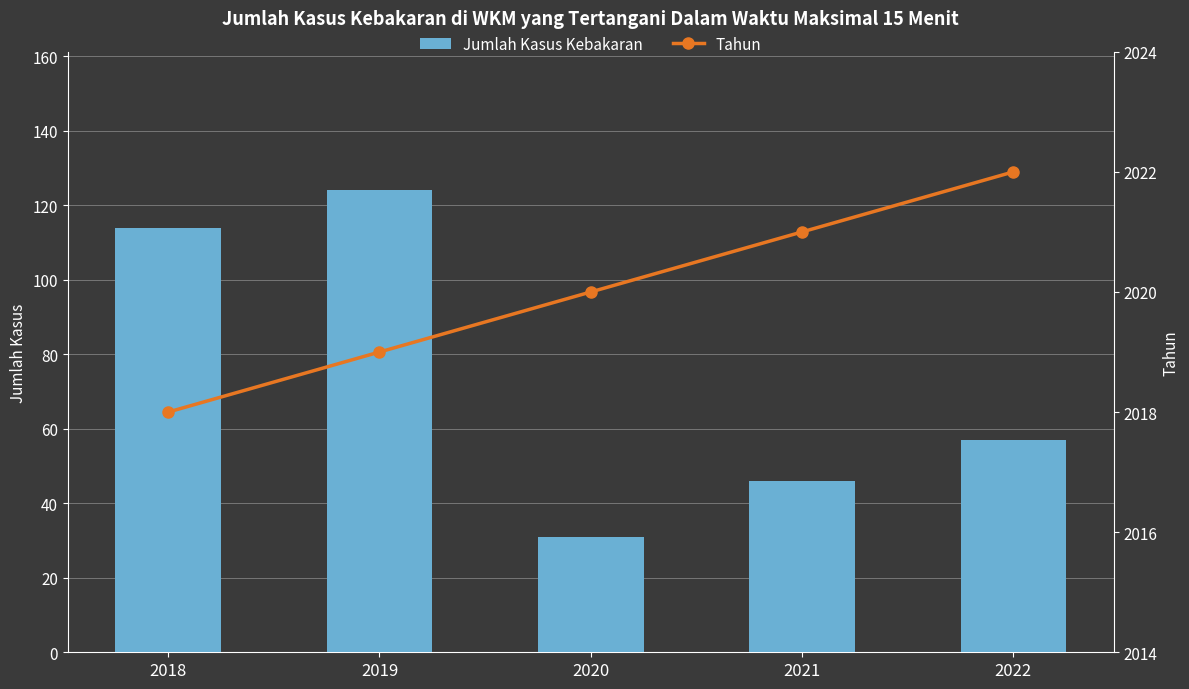

Between 2020 and 2021, which series saw the biggest shift?

Jumlah Kasus Kebakaran